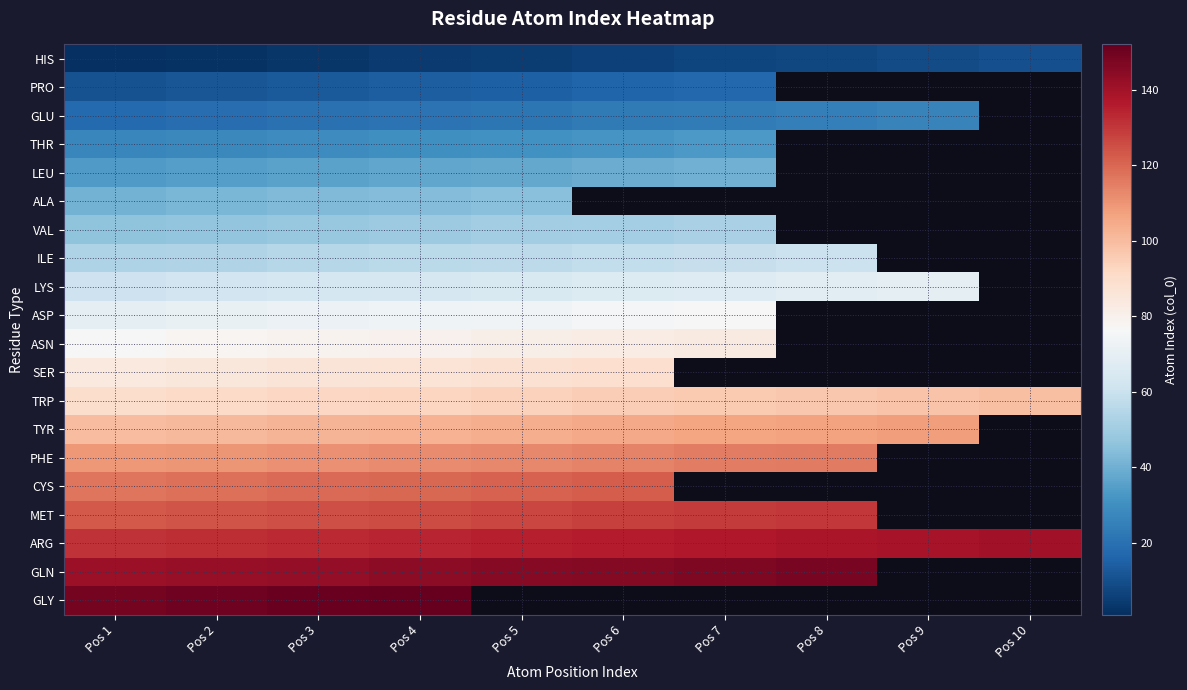

What is the difference between the ASN values at Pos 3 and Pos 5?

2.0